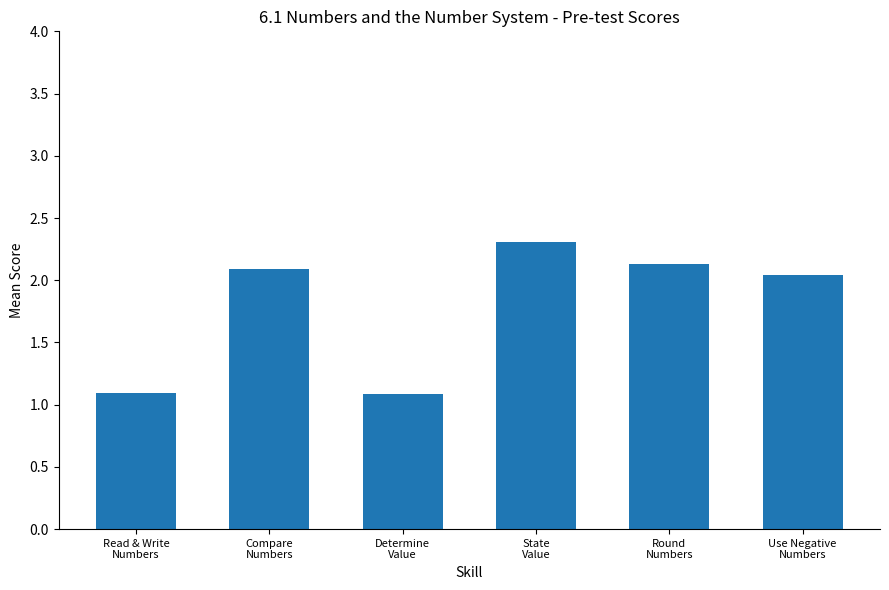

What is the greatest value displayed?

2.3